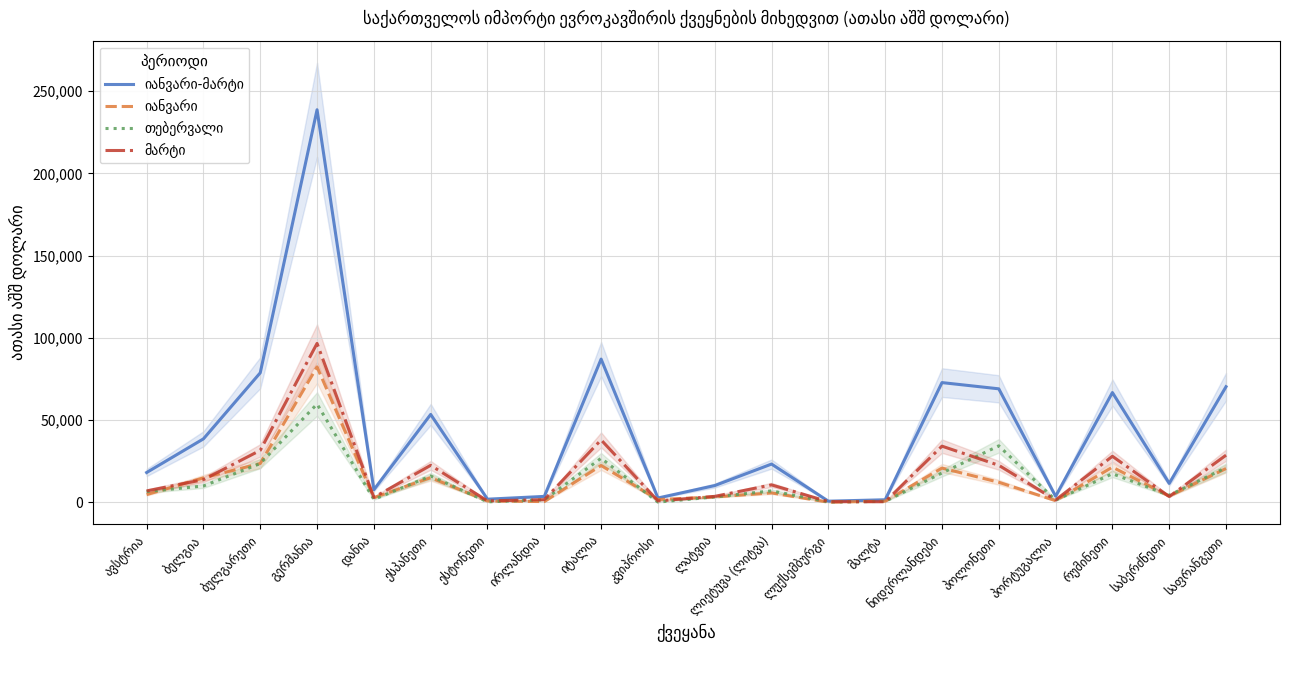

What is the difference between the highest and lowest values at პორტუგალია?

2677.5